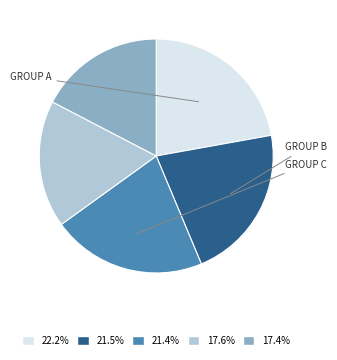

Is the sum of 17.6% and 22.2% greater than half?

No